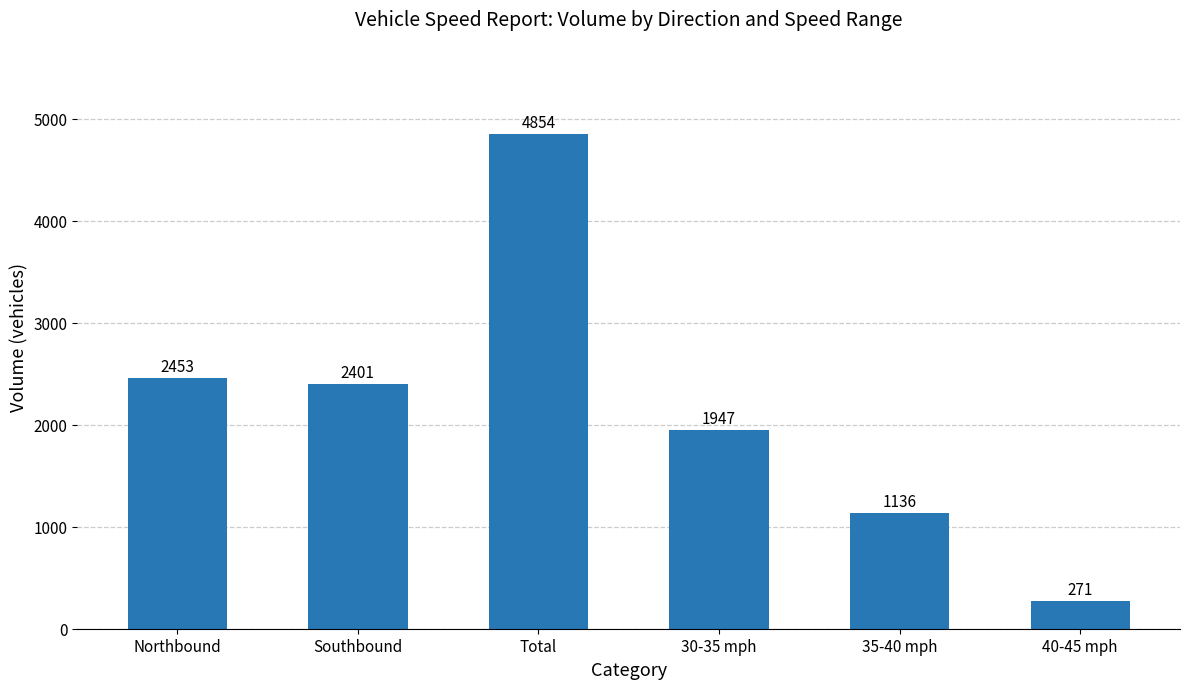

What is the difference between the maximum and minimum values?

4583